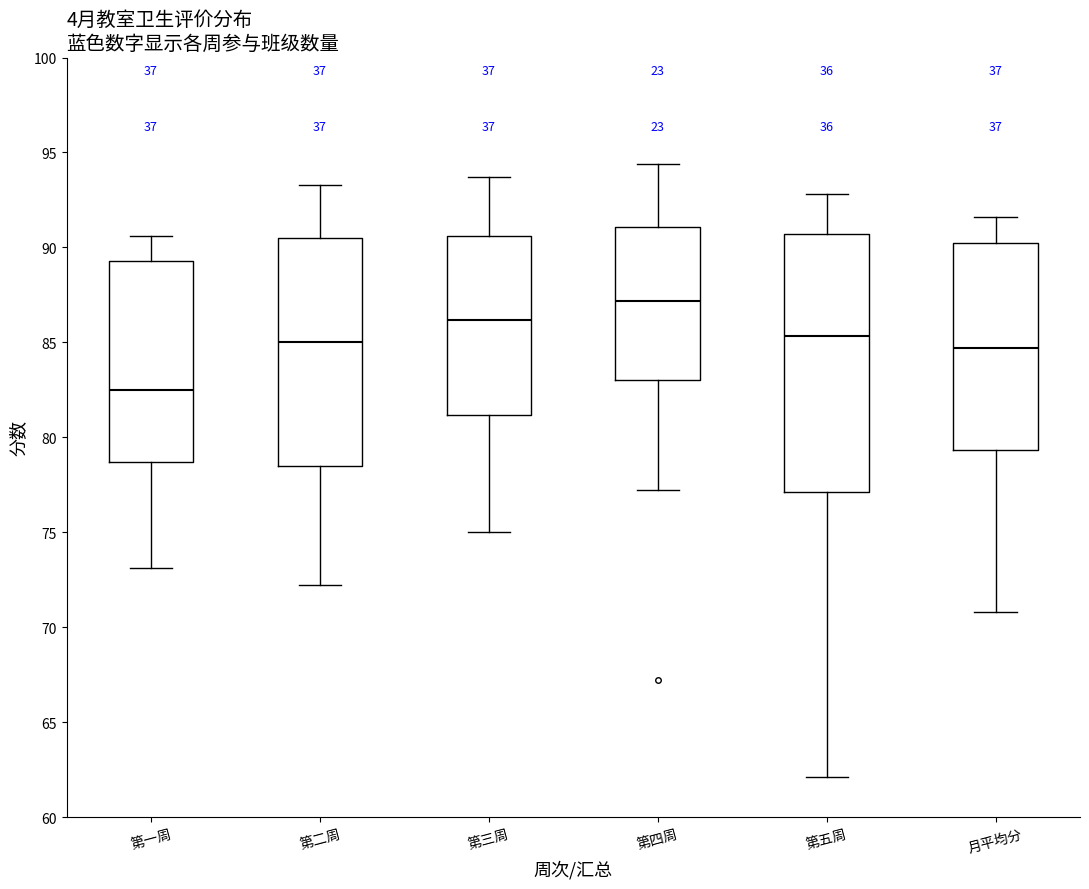

Which box has the lowest median line?

第一周